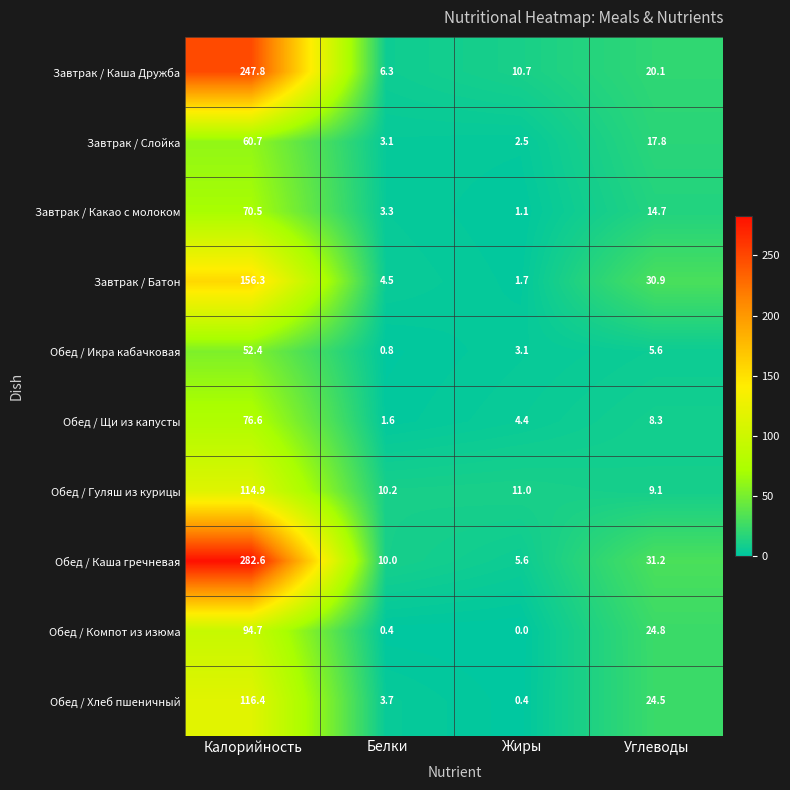

The Обед / Каша гречневая series shows 31.2 at Углеводы. True or false?

True